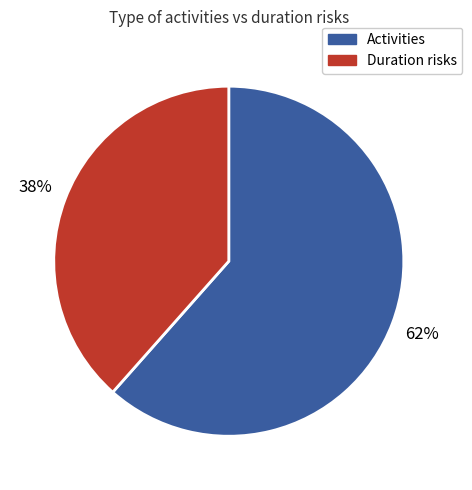

Is Activities the majority of the pie?

Yes